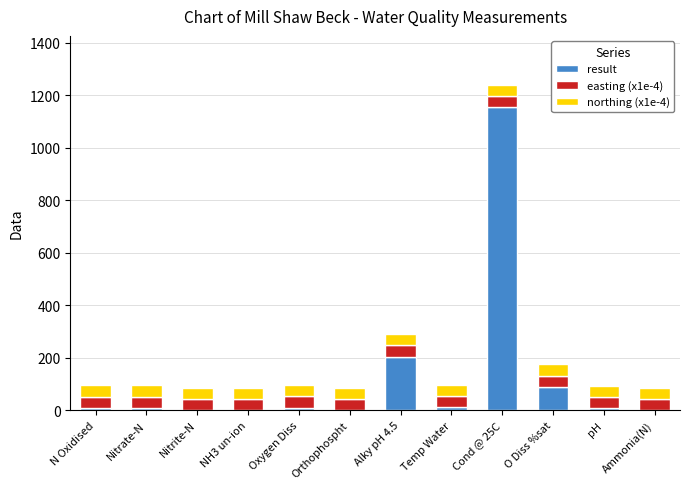

Count the number of categories in the chart.

12